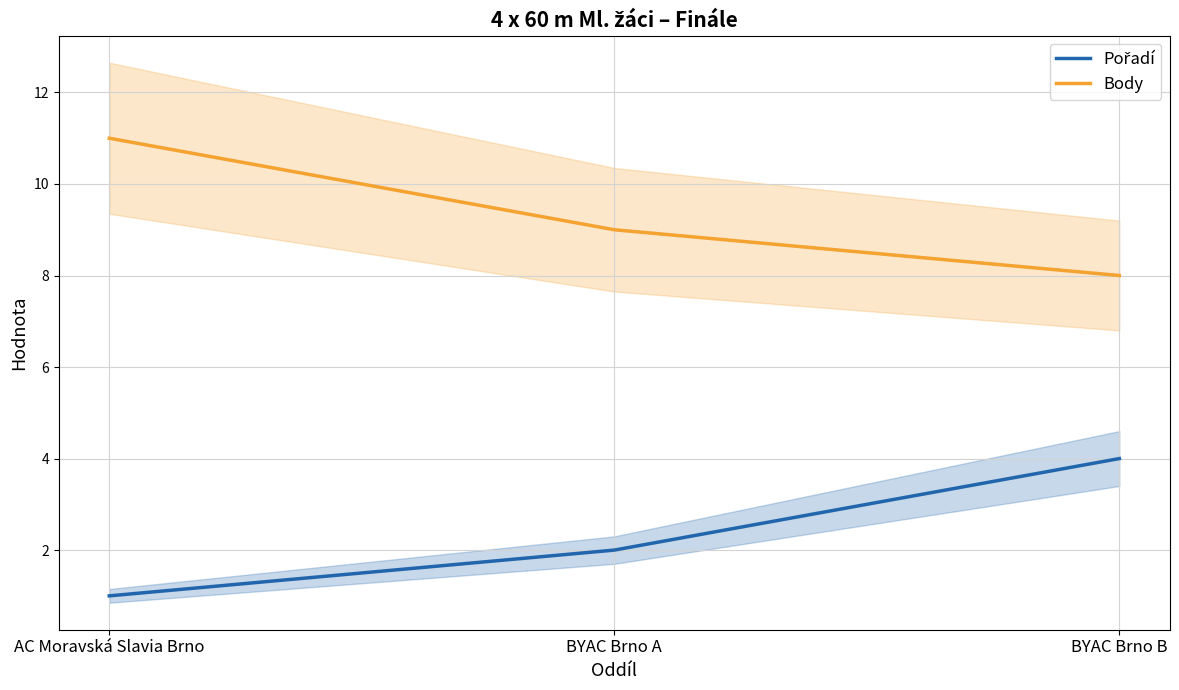

What is the value of the Pořadí point at the 1st from the left?

1